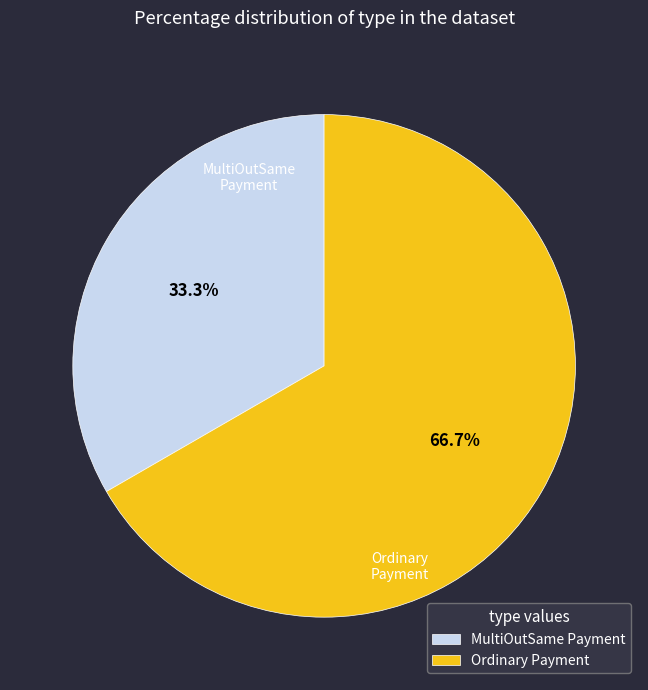

What percentage is the MultiOutSame Payment slice, to the nearest percent?

33%